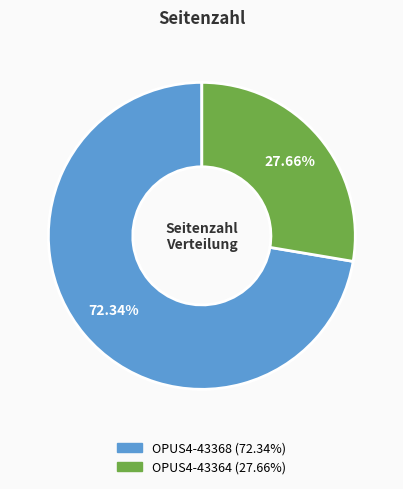

Combined, what portion of the pie is OPUS4-43364 and OPUS4-43368?

100.0%